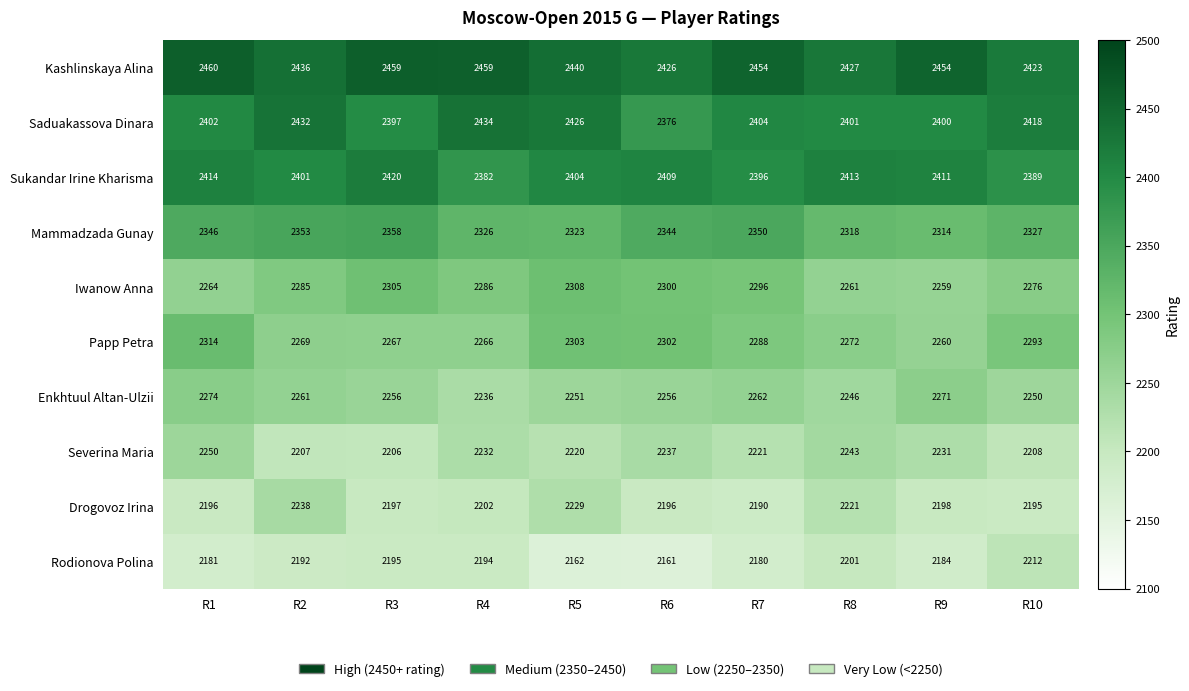

What is the greatest value displayed?

2460